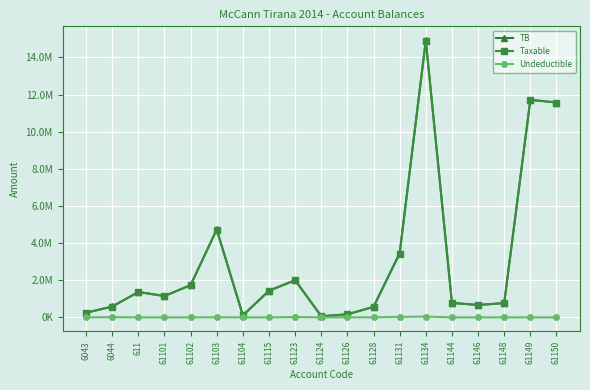

What are all the series names shown in the legend?

TB, Taxable, Undeductible